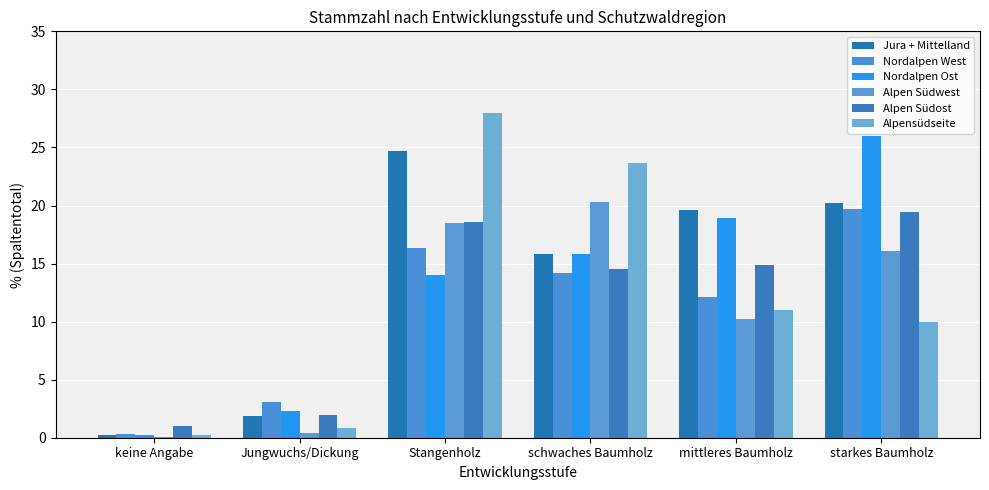

Which category has the highest value in the Alpen Südwest series?

schwaches Baumholz